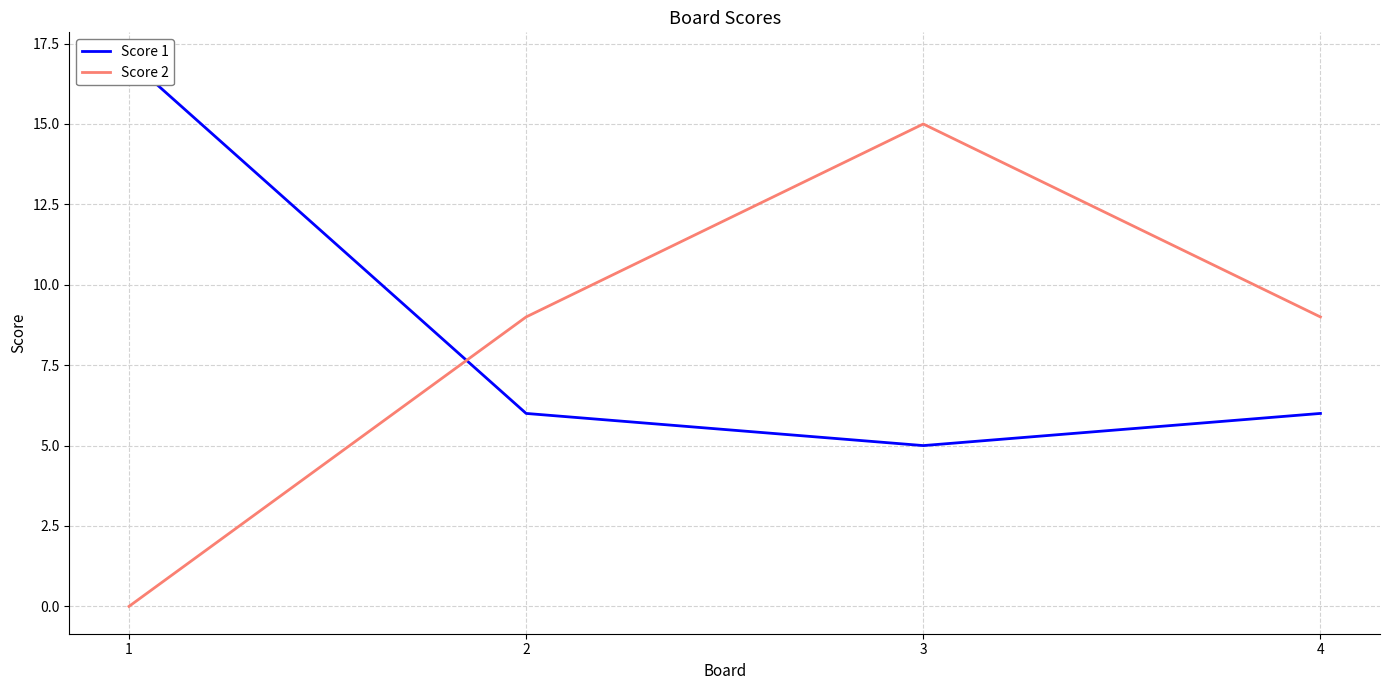

List the labels in order of Score 2 value, largest first.

3, 2, 4, 1